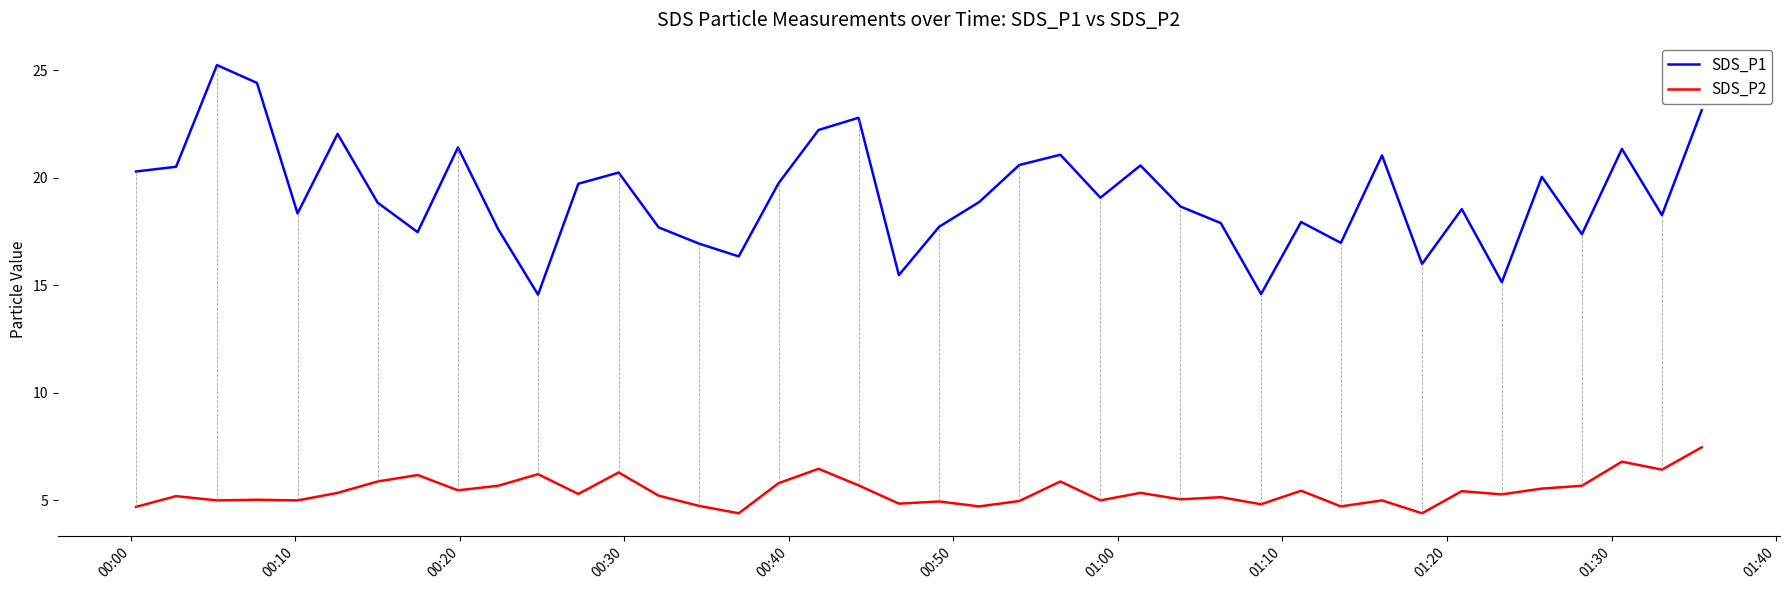

Which series has the largest total across all categories?

SDS_P1